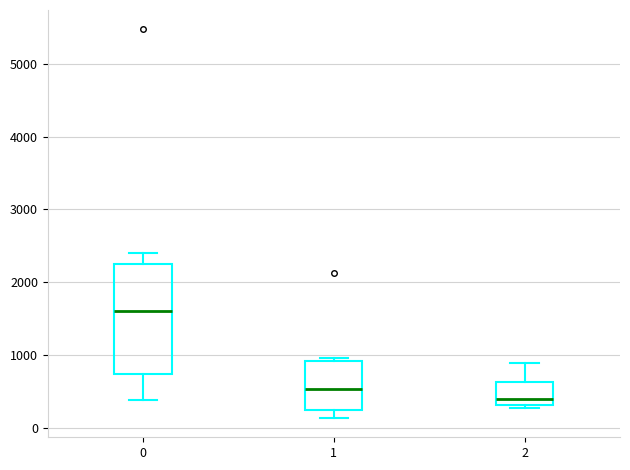

Reading left to right, read every box against the y-axis: the position of its median line, the range the box covers, and the ends of its whiskers. The values are not printed on the chart, so give them approximately, as read against the axis.

0: median 1600, box 700 to 2200, whiskers 400 to 2400
1: median 500, box 200 to 900, whiskers 100 to 1000
2: median 400, box 300 to 600, whiskers 300 (just below the box's lower edge) to 900